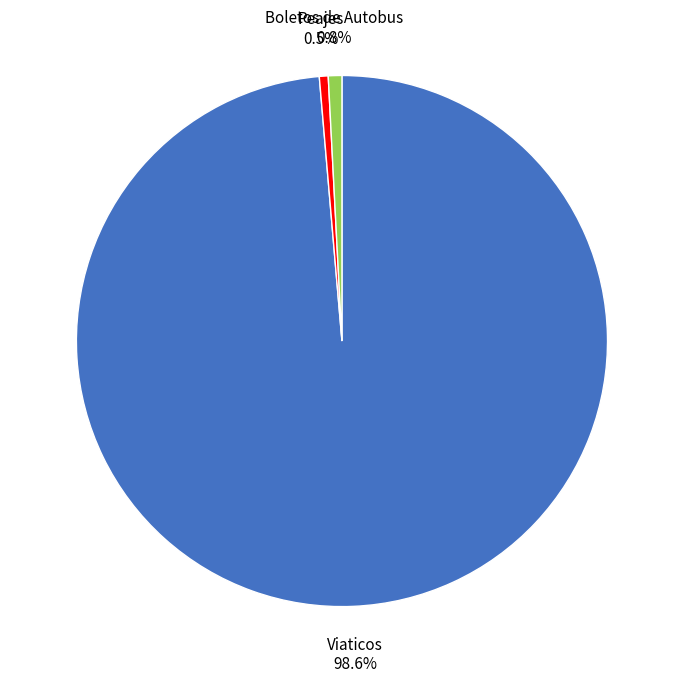

Is there any slice that represents more than half of the pie?

Yes